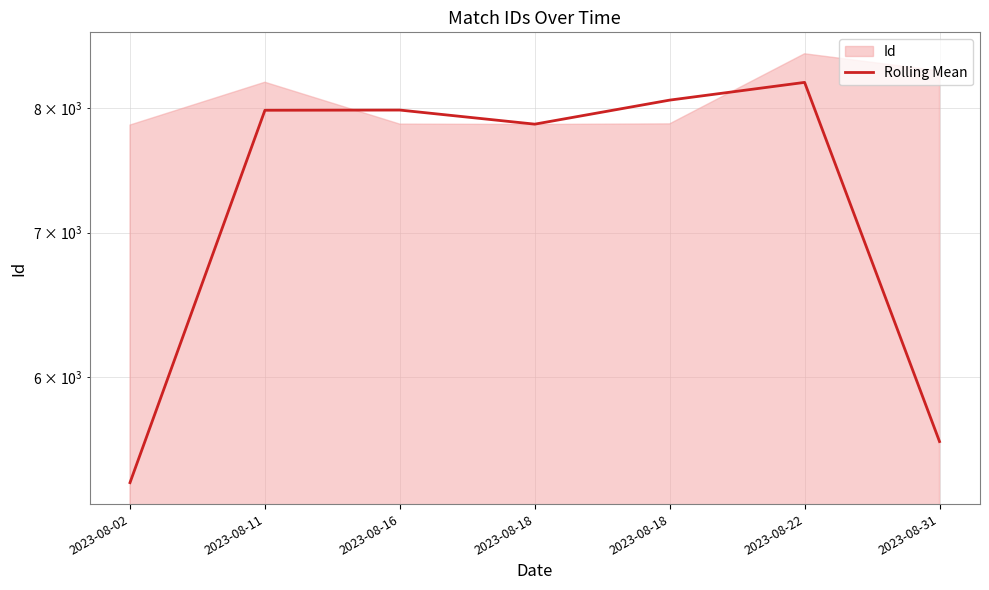

Reading left to right, extract all data points from this chart.

5358.7	7979.3	7981.0	7861.7	8066.3	8220.7	5599.3